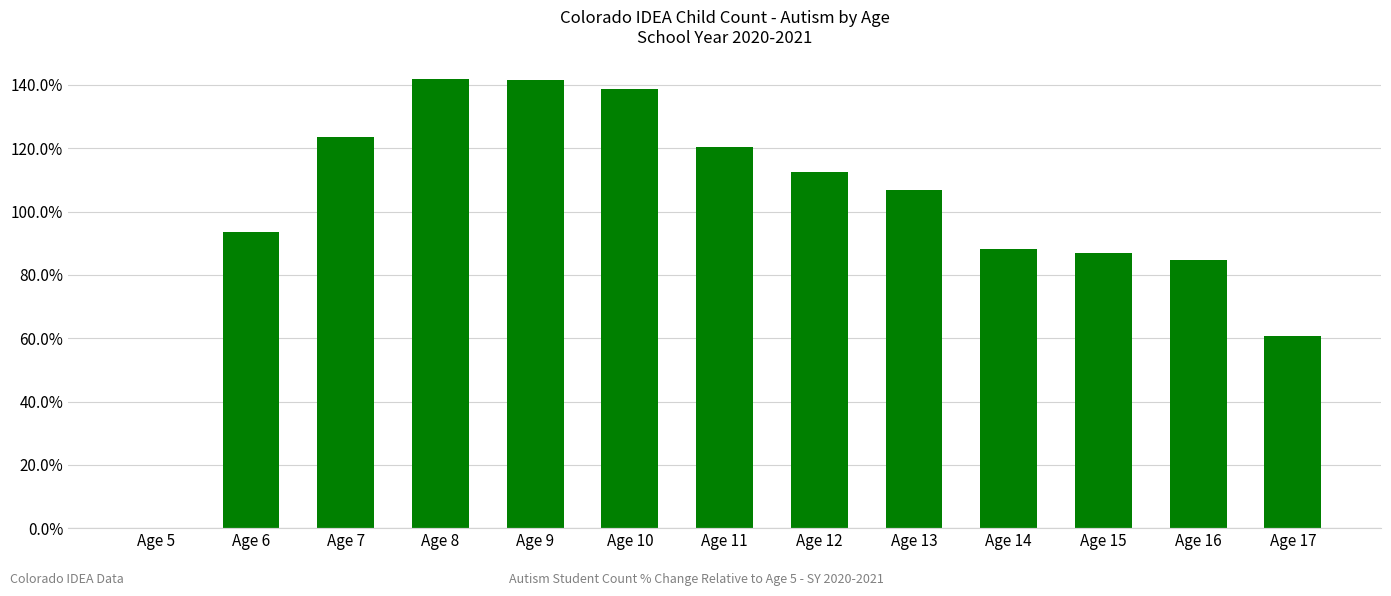

What is the change in value from Age 6 to Age 10?

+45.1